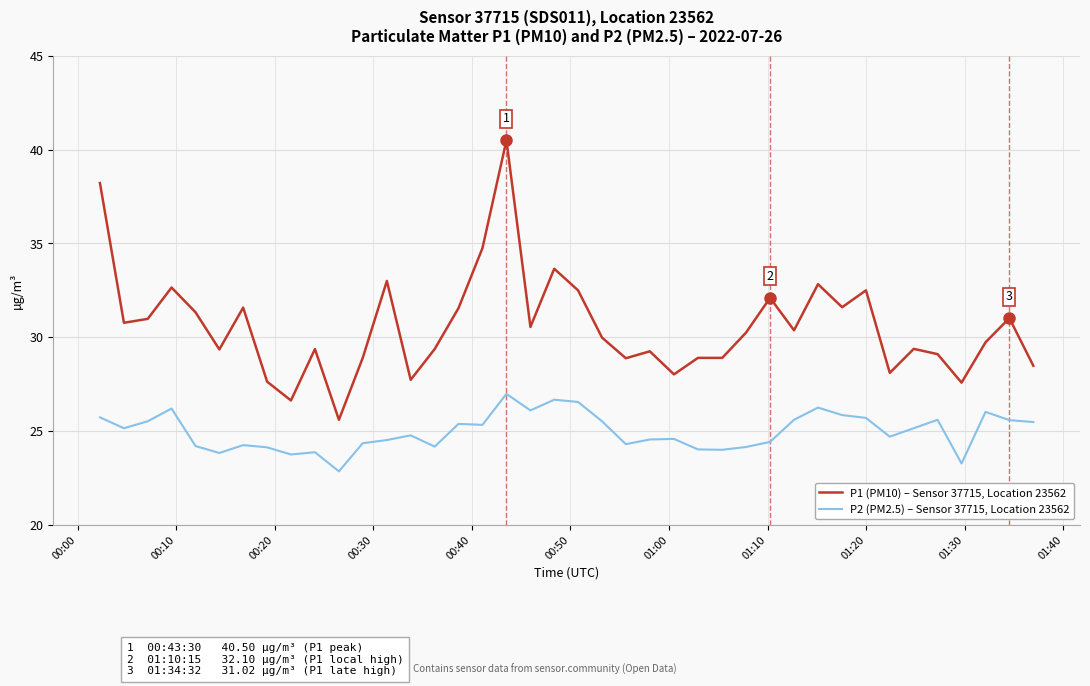

Which series has the largest range (max minus min)?

P1 (PM10) – Sensor 37715, Location 23562